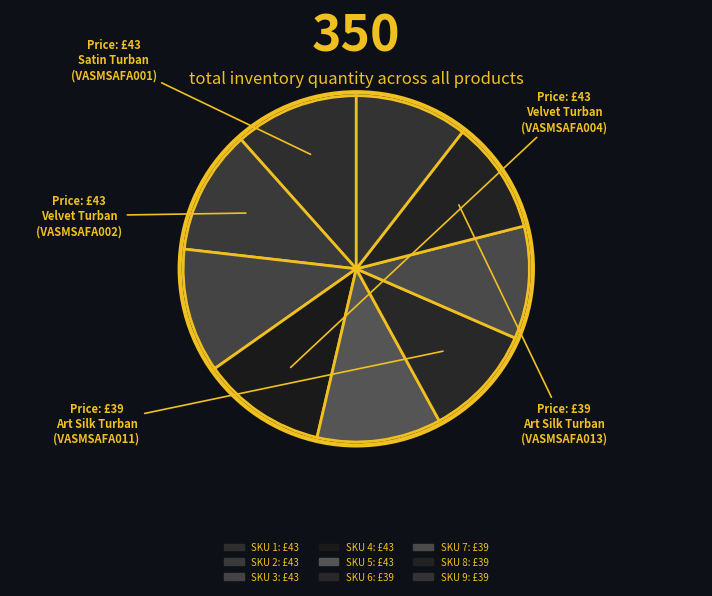

How many slices are in this pie chart?

9